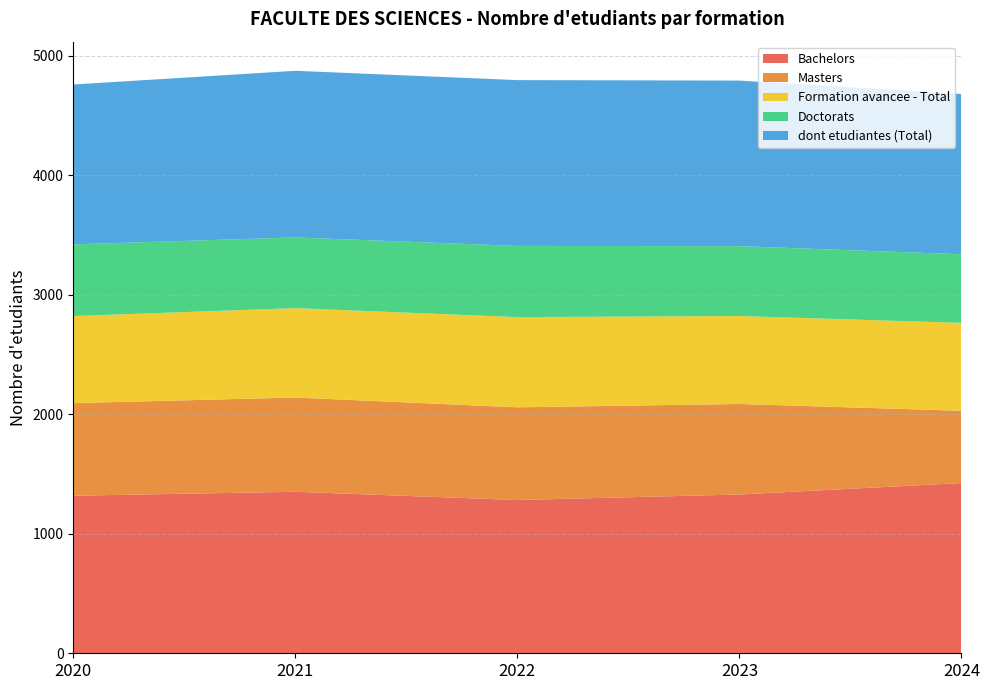

Reading left to right, what are all the values shown in this chart?

Bachelors: 1319	1352	1283	1329	1425
Masters: 775	789	776	758	605
Formation avancee - Total: 729	748	755	736	736
Doctorats: 600	592	596	585	574
dont etudiantes (Total): 1338	1395	1388	1386	1342